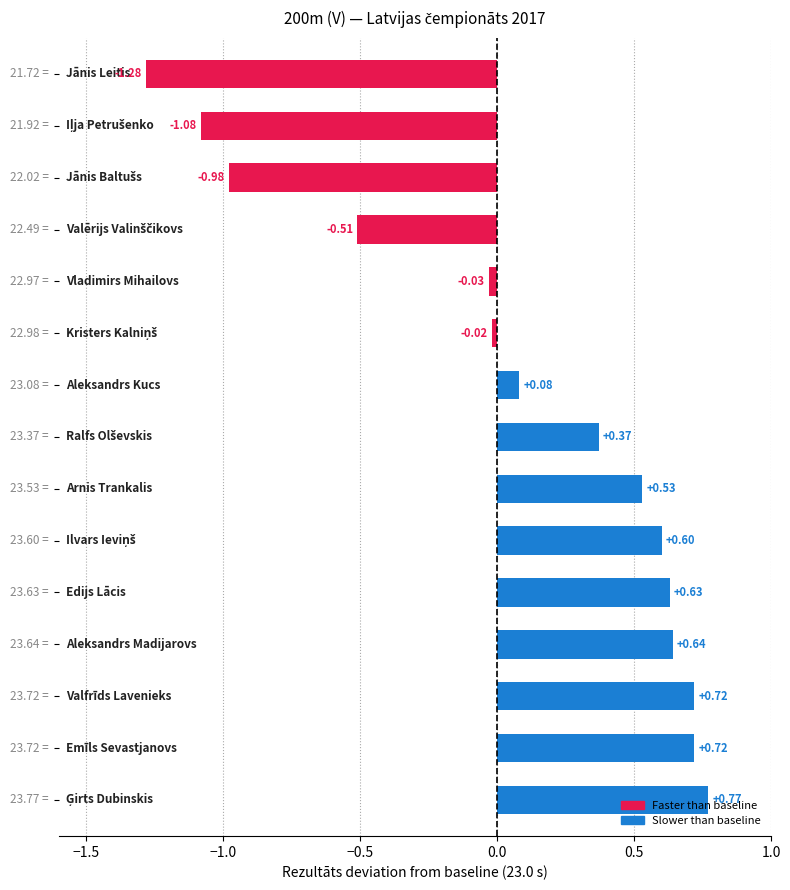

How many data points are above 0?

9